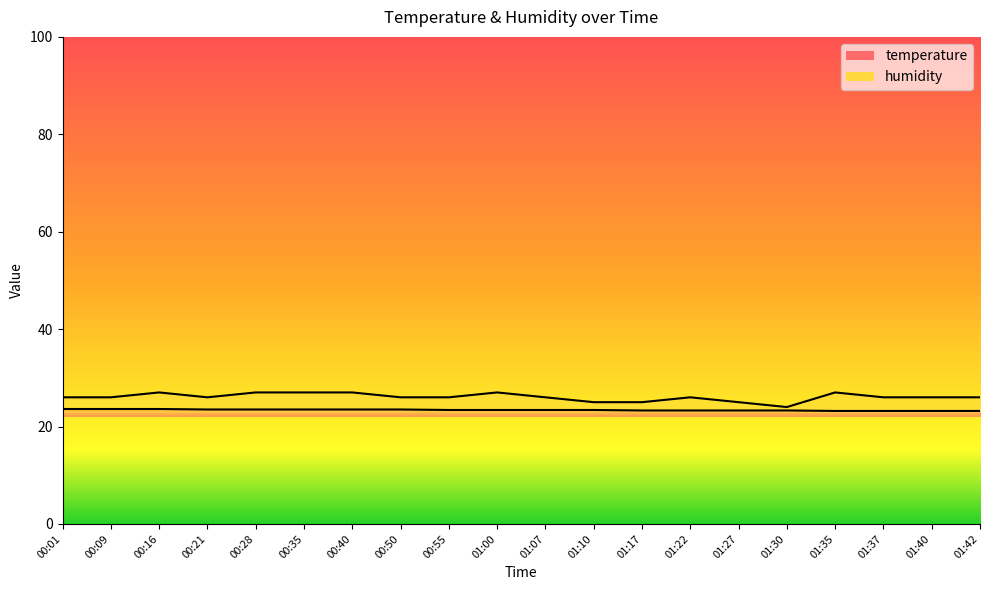

At which category does the chart reach its minimum across all series?

01:35